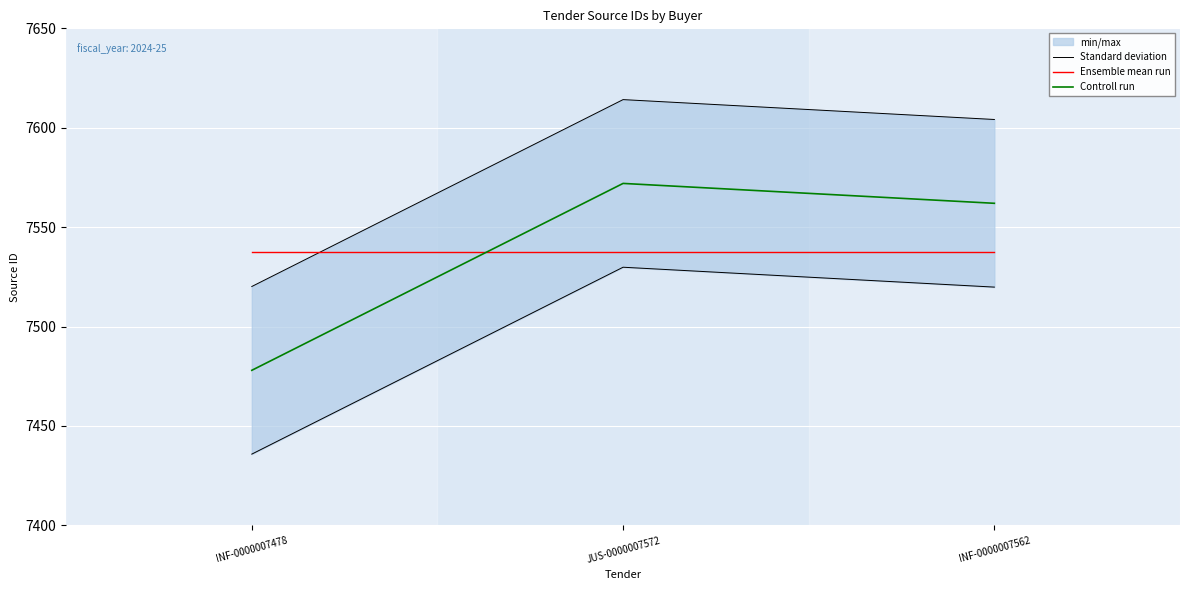

What is the difference between the maximum and minimum values in the Controll run series?

94.0